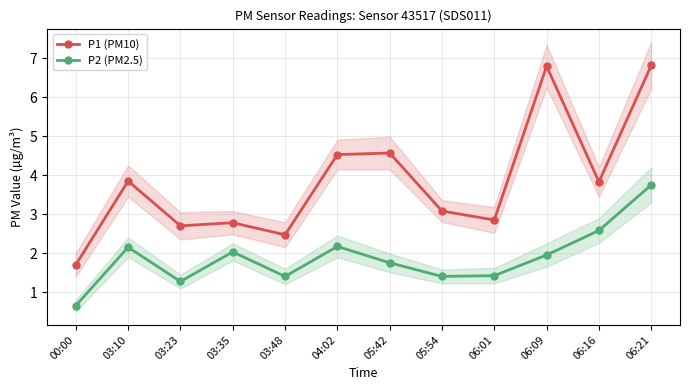

What is the total value across all series at 03:23?

4.0